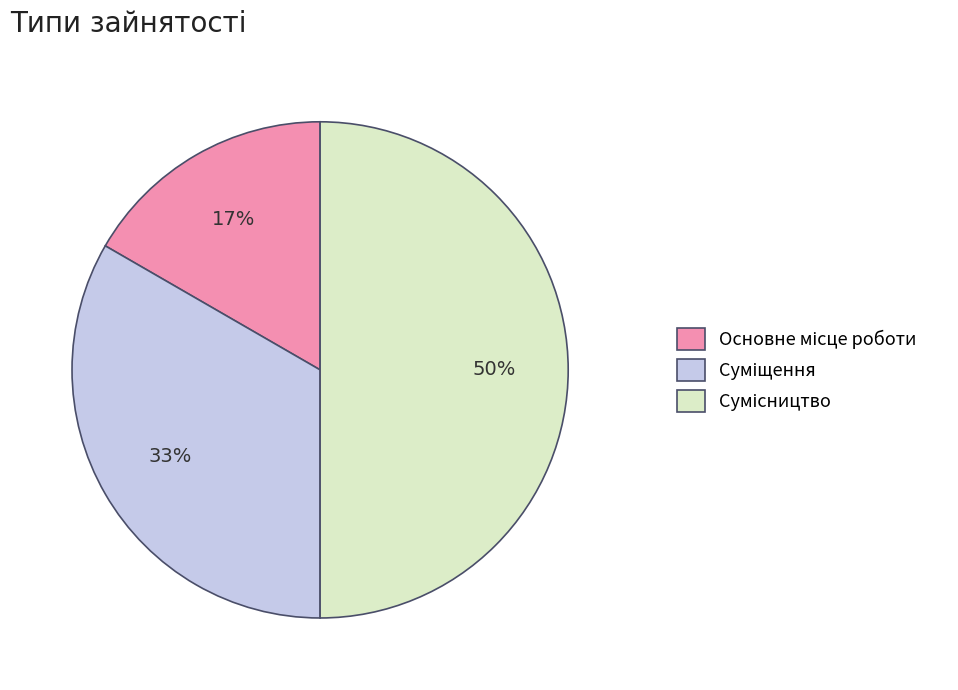

To the nearest percent, what is the difference between the largest and smallest slice percentages?

33%